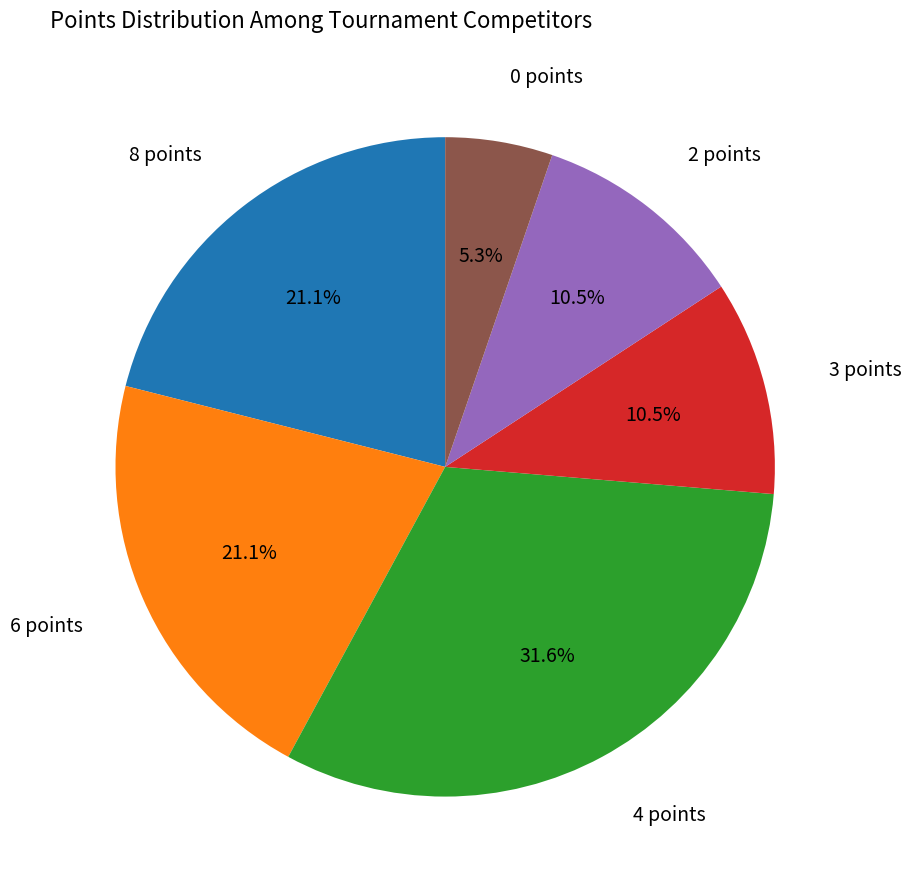

Does any single category account for the majority?

No